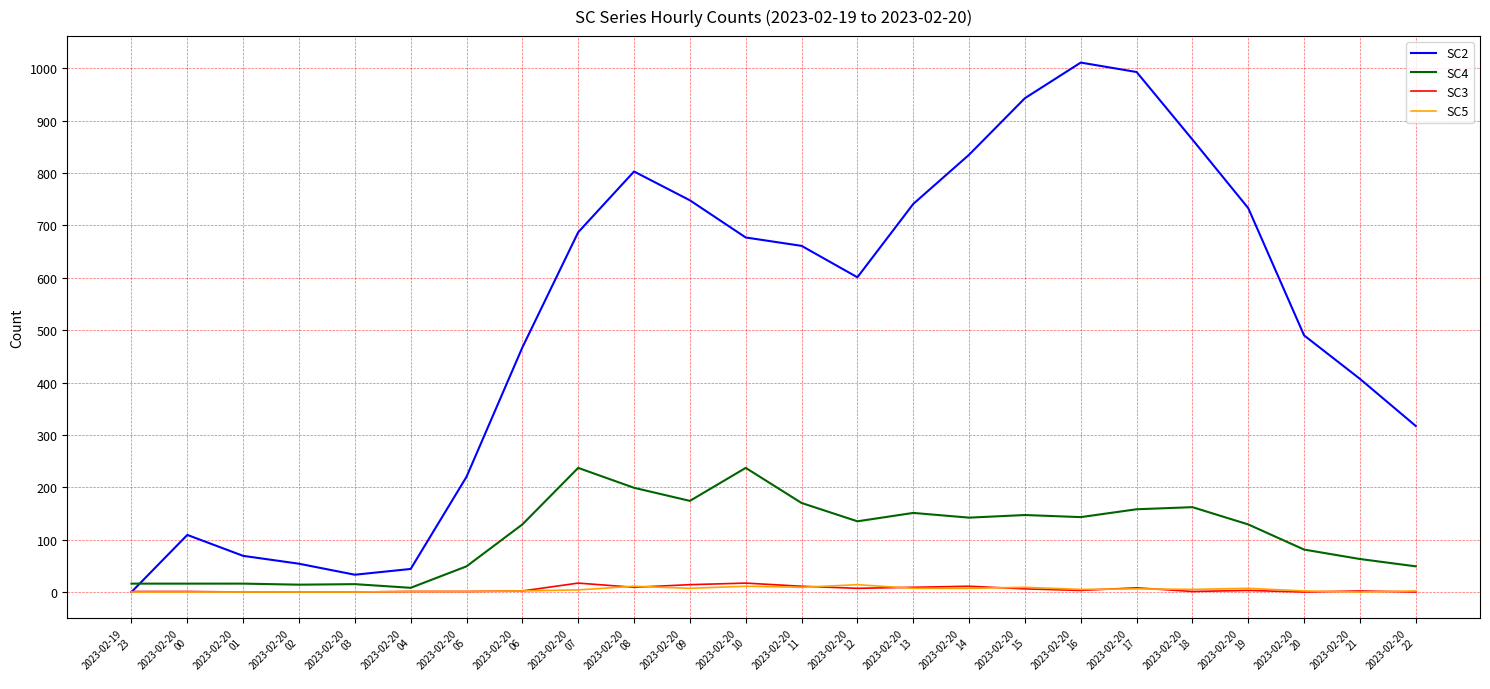

Which series has the widest spread of values?

SC2